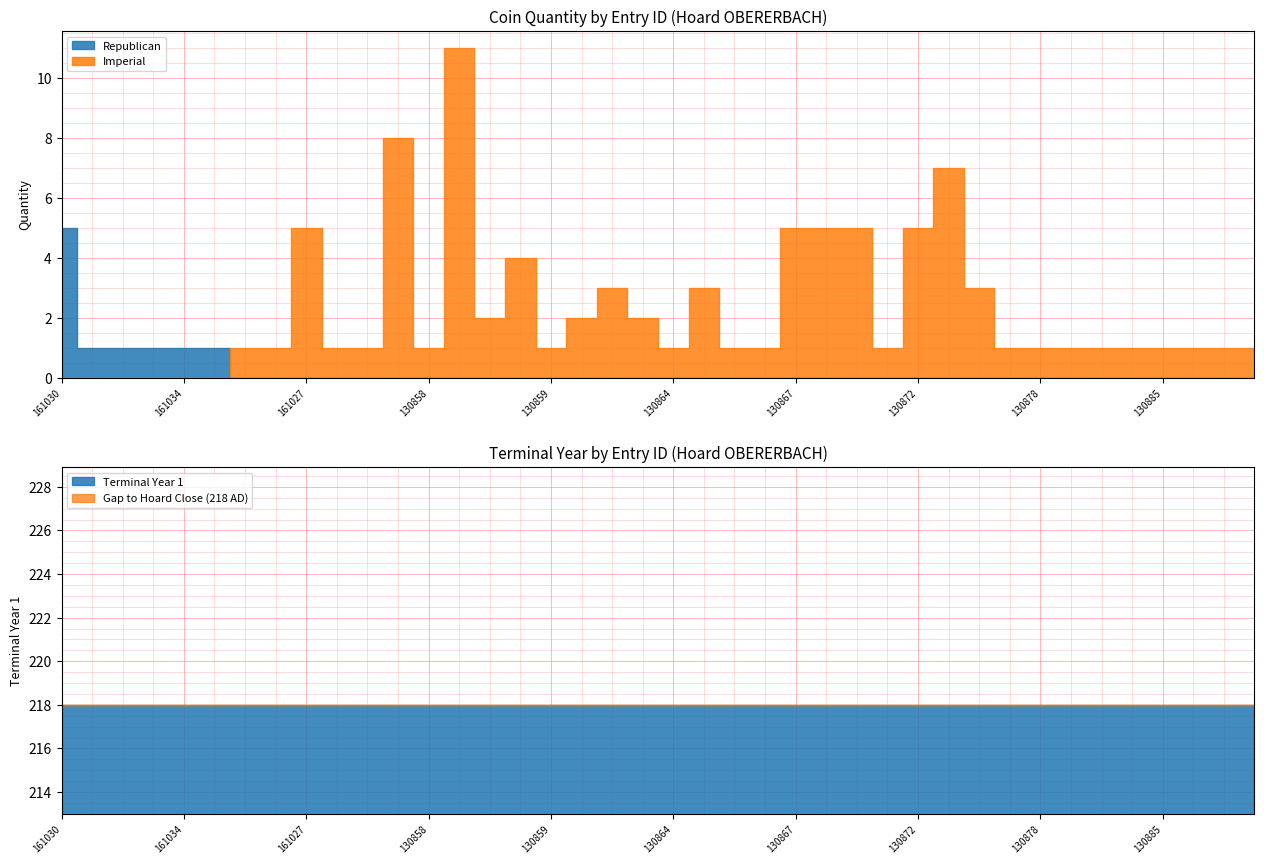

What is the label of the 20th point from the left?

130863